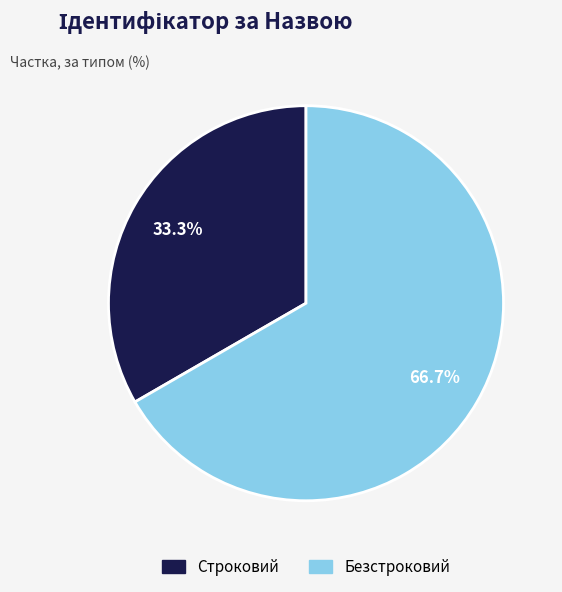

To the nearest percent, what is the difference between the Строковий and Безстроковий slice percentages?

33%